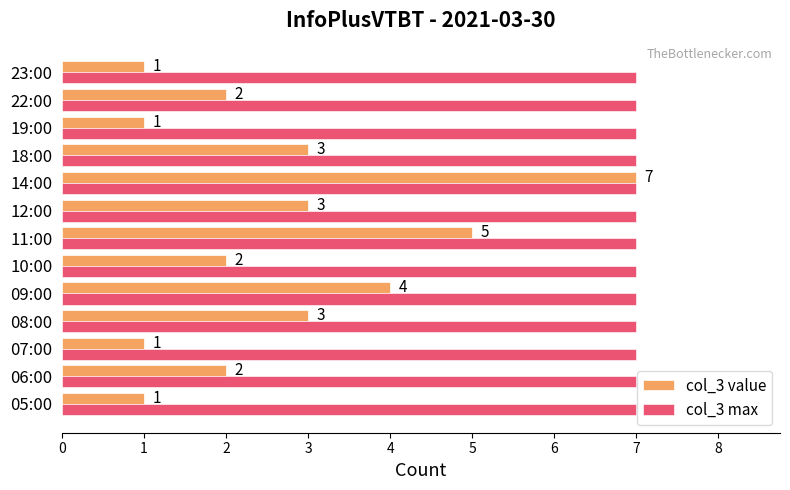

What are all the series names shown in the legend?

col_3 value, col_3 max